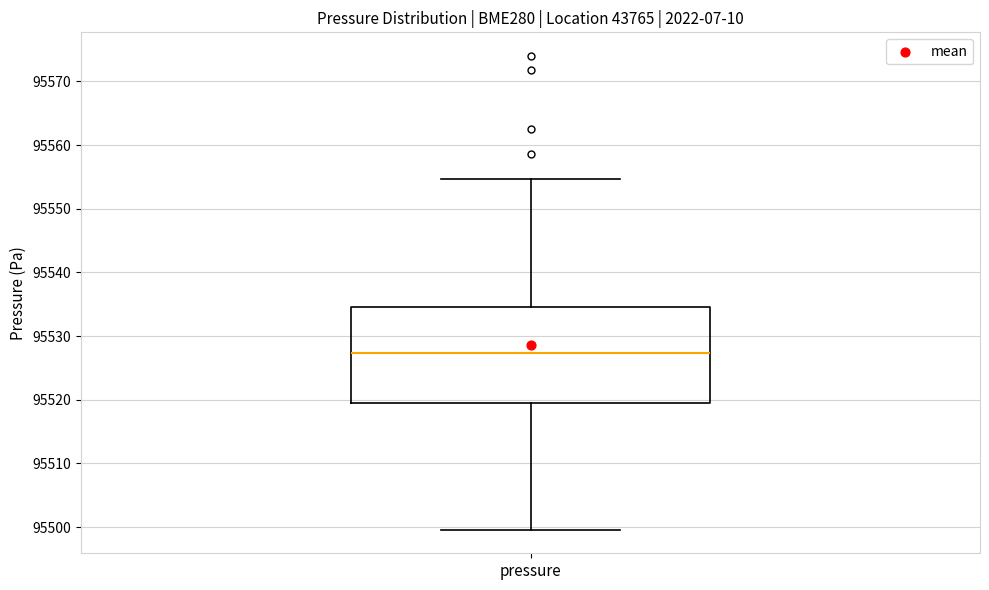

Read this box plot against the y-axis: the position of the median line, the range covered by the box, and the ends of both whiskers. The values are not printed on the chart, so give them approximately, as read against the axis.

median 95527, box 95519 to 95535, whiskers 95500 to 95555